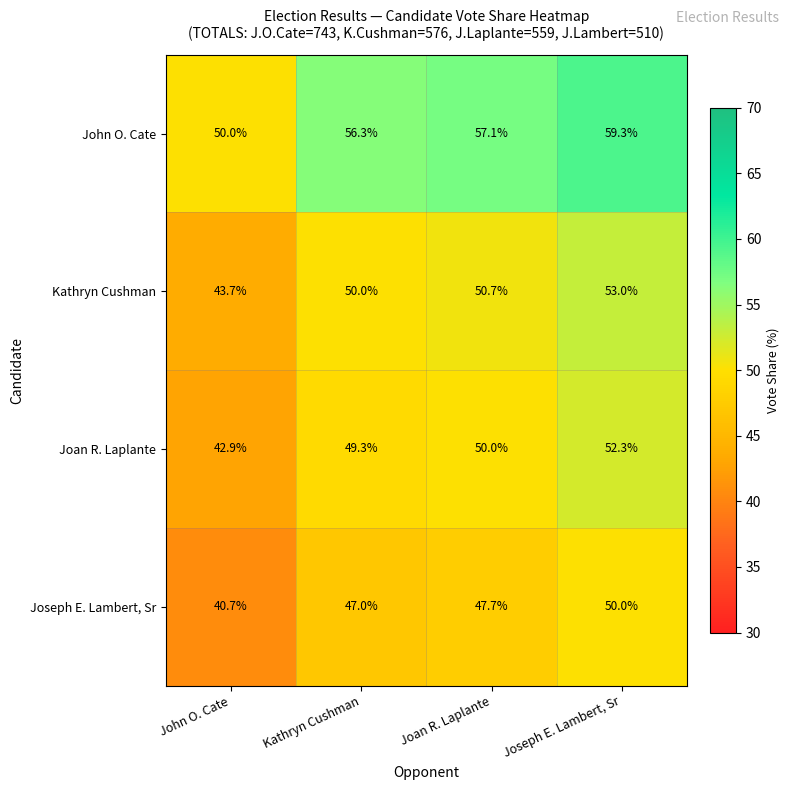

What is the total value across all series at Joseph E. Lambert, Sr?

214.6